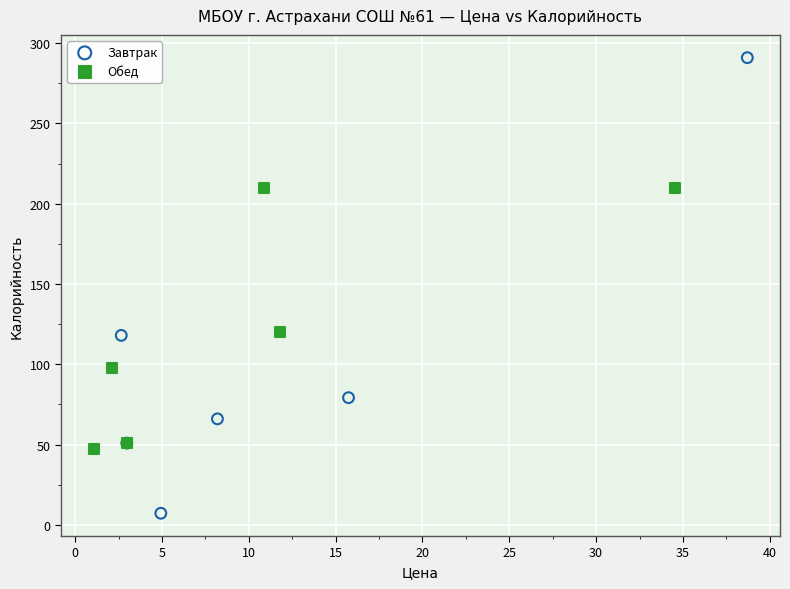

Which series contains the lowest Y value?

Завтрак